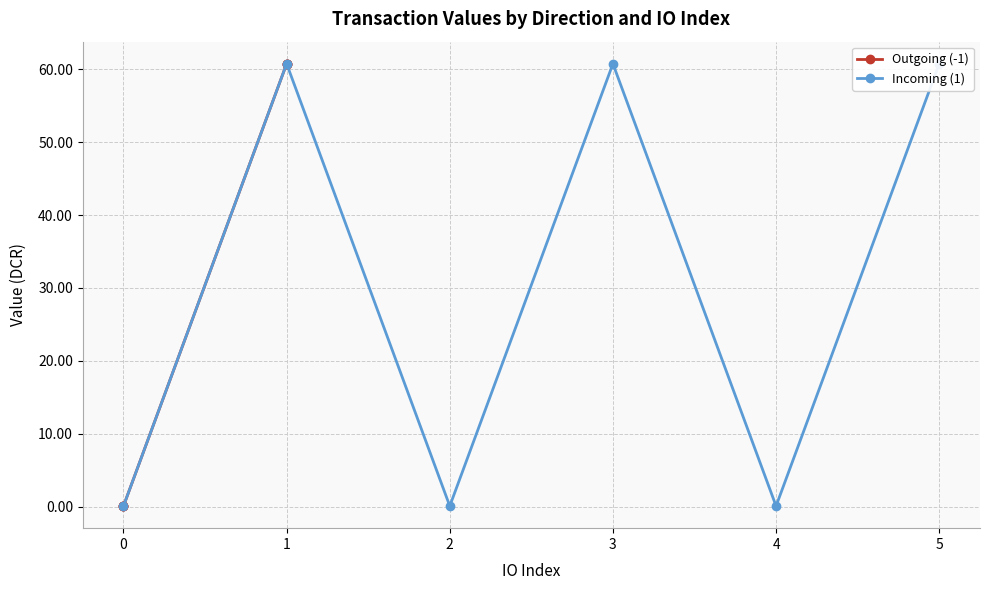

What is the difference between the maximum and second lowest values in the Outgoing (-1) series?

60.7